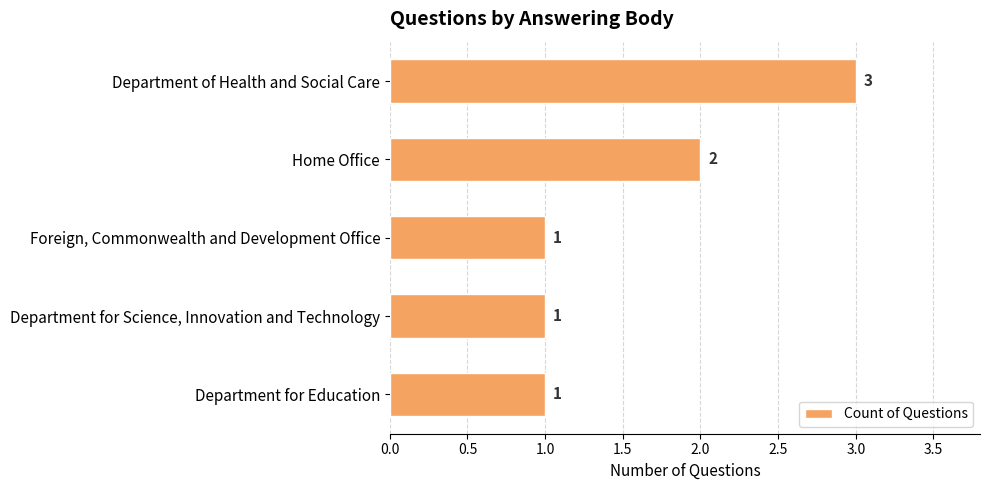

What is the average value?

2